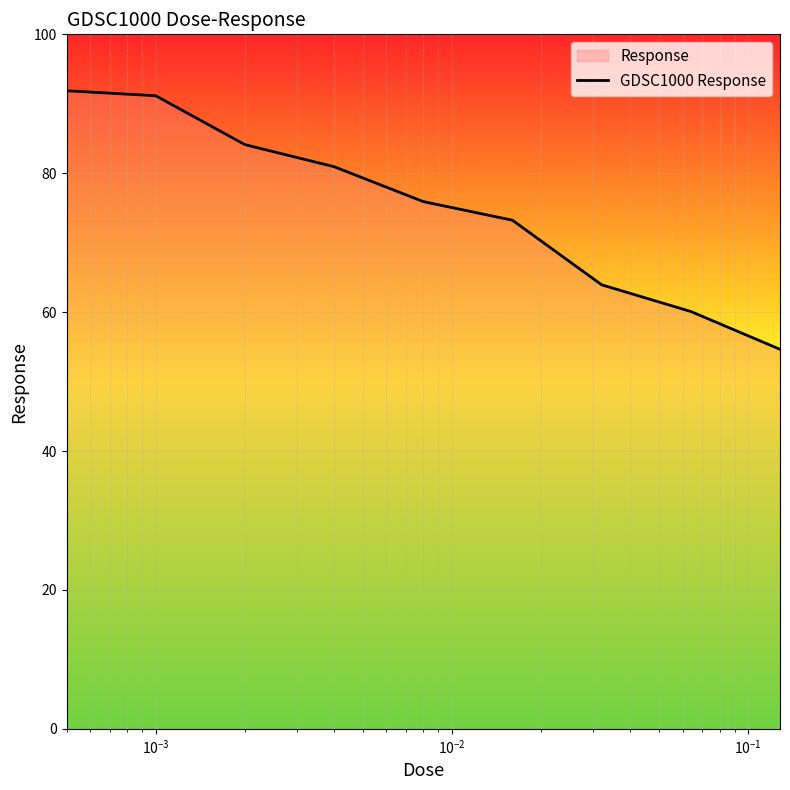

What is the greatest value displayed?

91.9